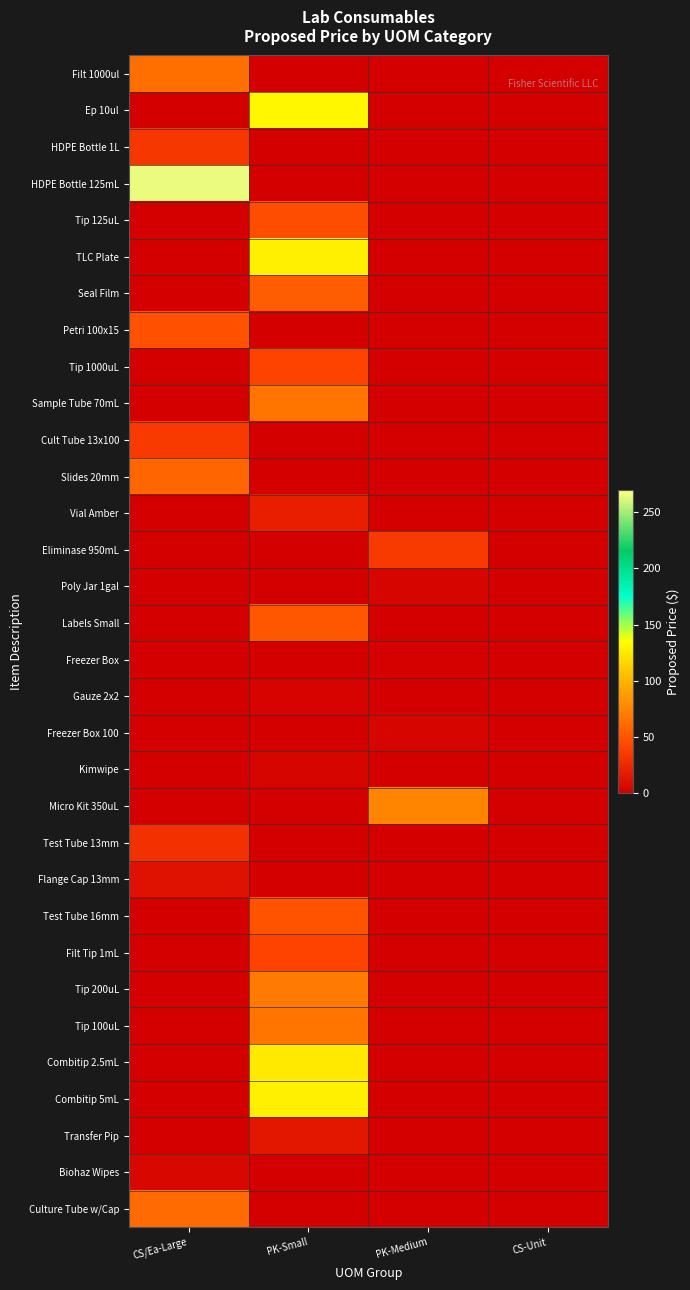

At how many categories does at least one series exceed 178?

1